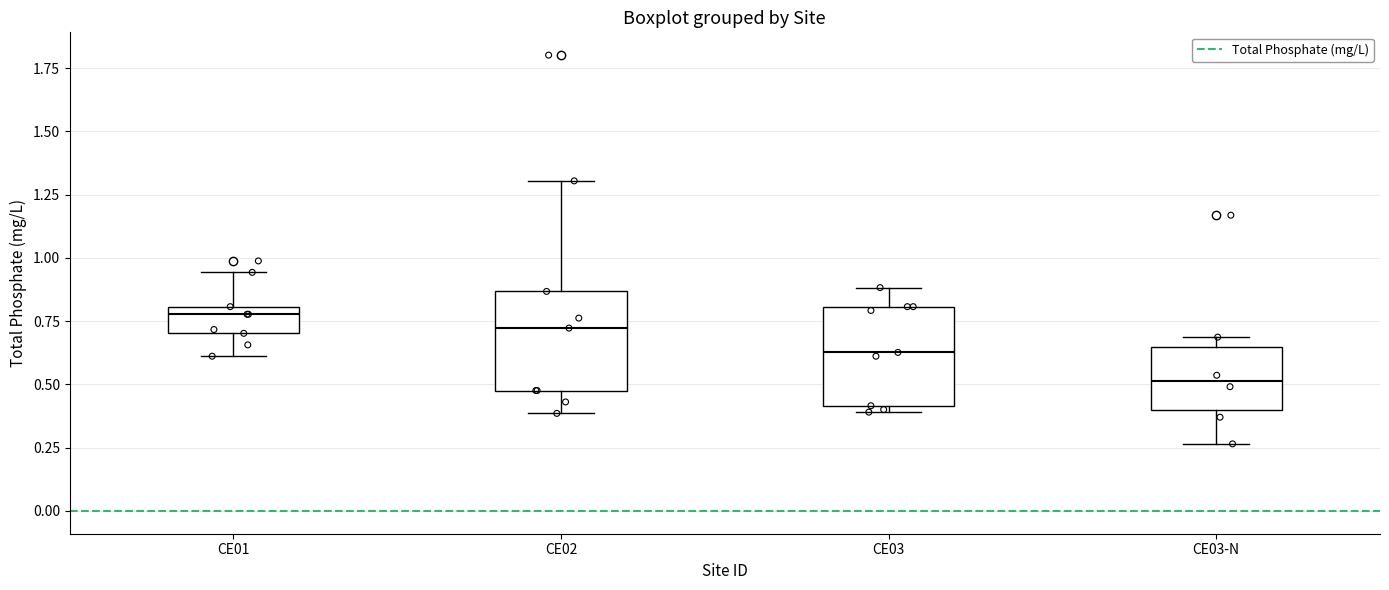

Which box has the highest median line?

CE01